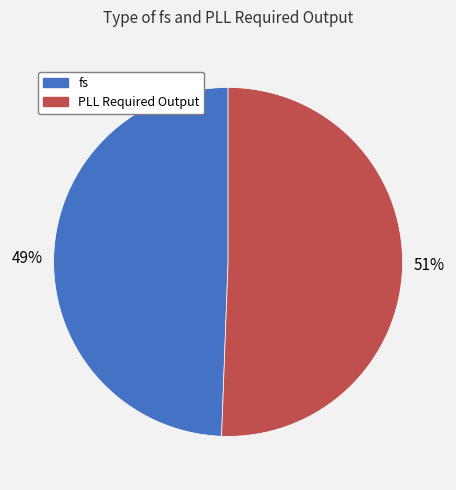

To the nearest percent, what percentage of the pie is PLL Required Output?

51%